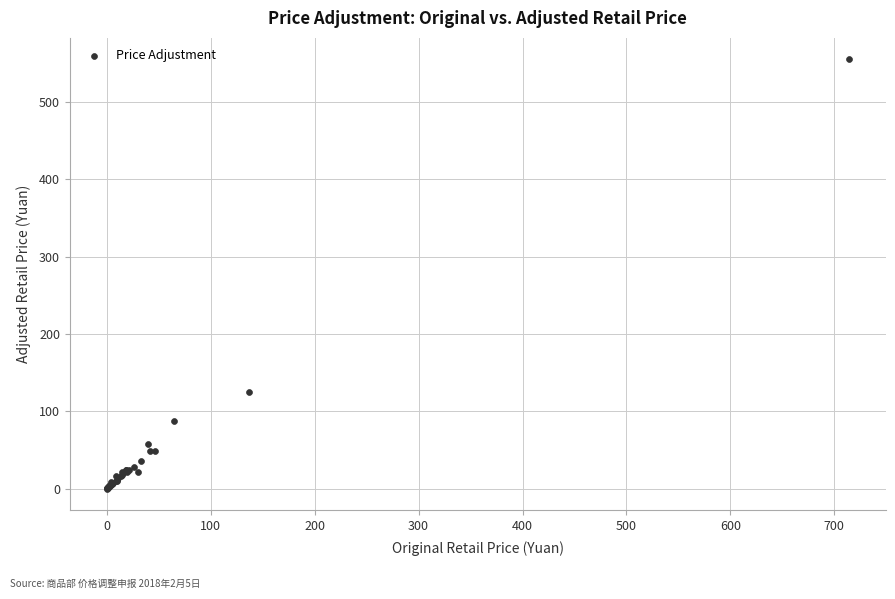

What Y value in the scatter plot is closest to 277?

125.0